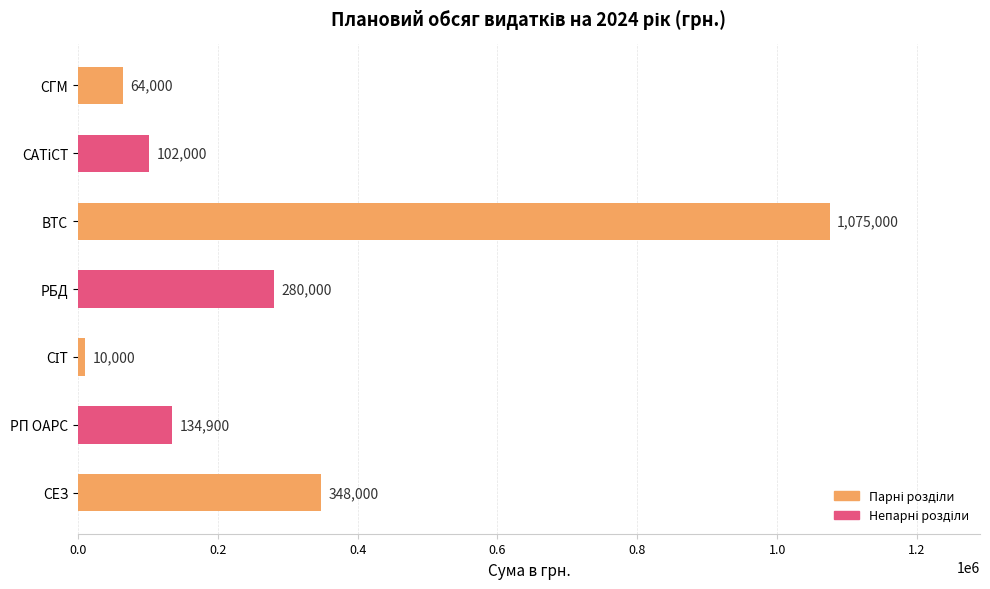

What is the average value?

287700